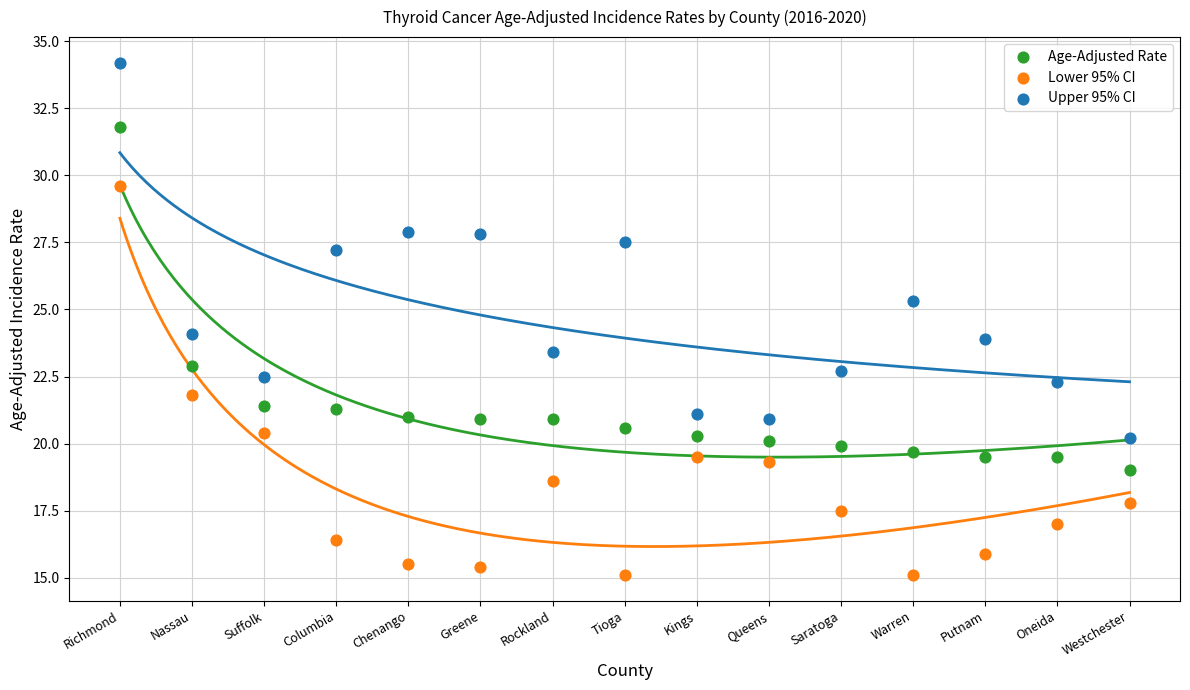

Which series reaches the maximum Y coordinate?

Upper 95% CI